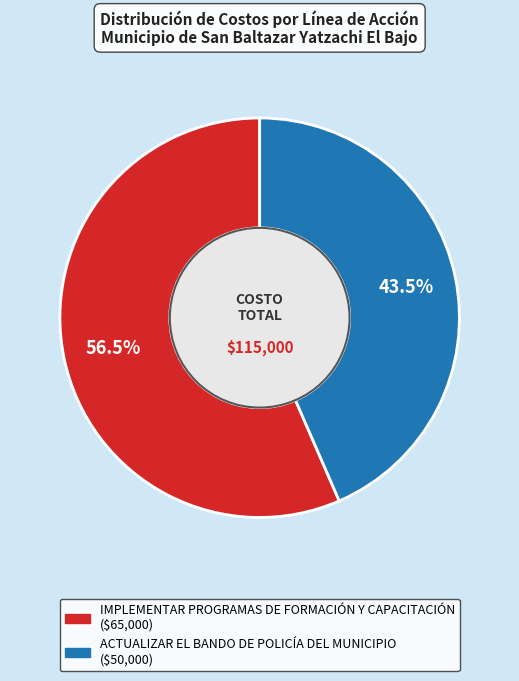

Is there any slice that represents more than half of the pie?

Yes